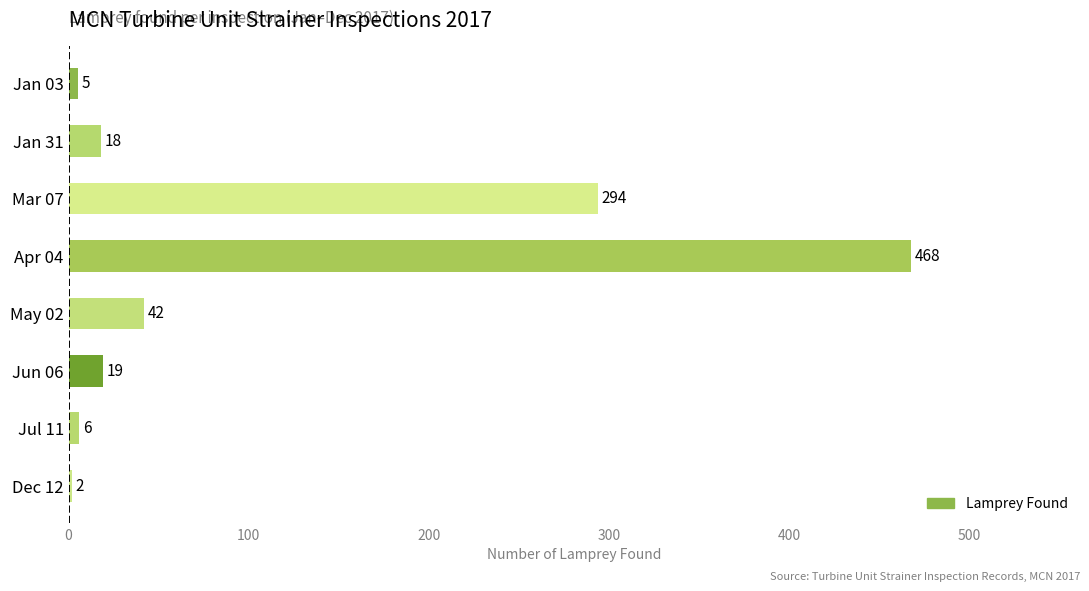

At which category does the chart reach its peak across all series?

Apr 04